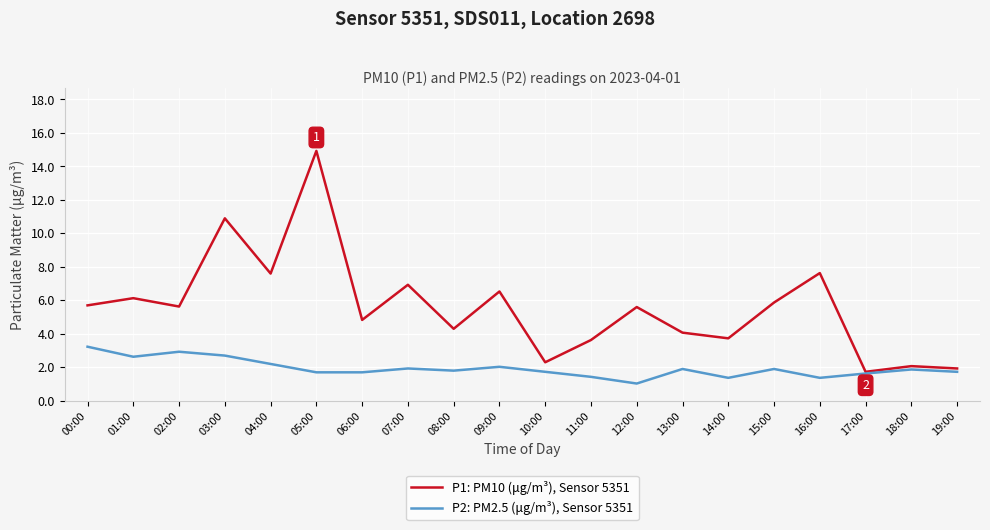

How many lines are shown in the chart?

2